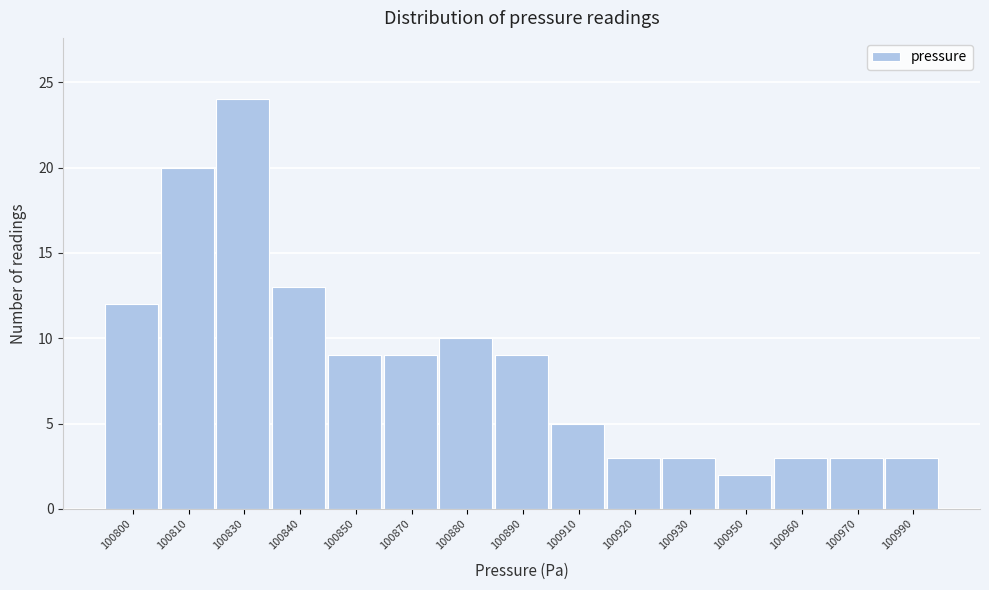

Reading left to right, what are all the values shown in this chart?

12	20	24	13	9	9	10	9	5	3	3	2	3	3	3